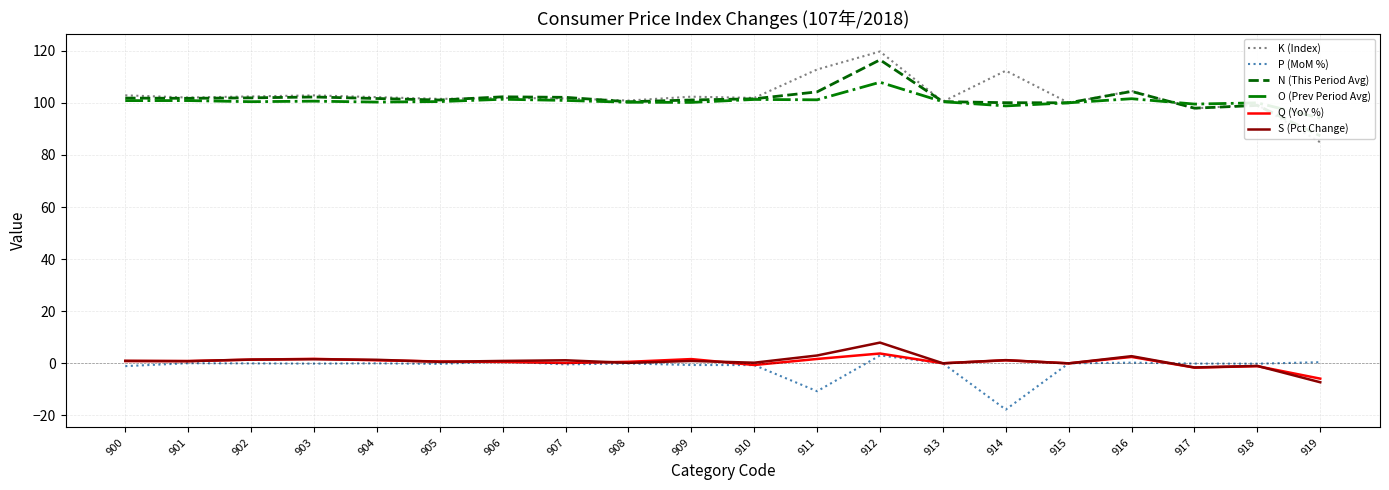

What is the difference between the P (MoM %) values at 900 and 903?

1.0